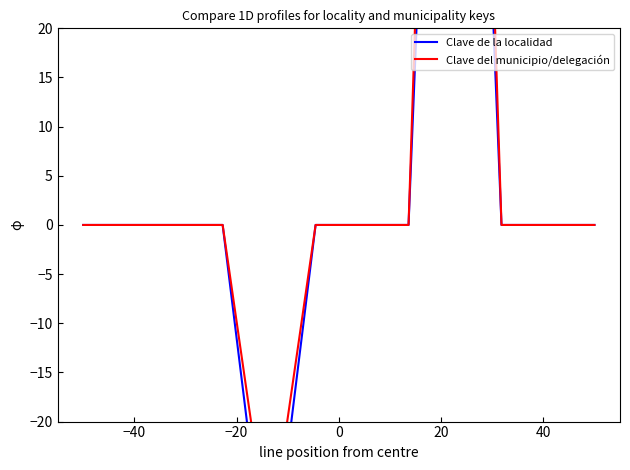

How many intersections are there between Clave de la localidad and Clave del municipio/delegación?

4